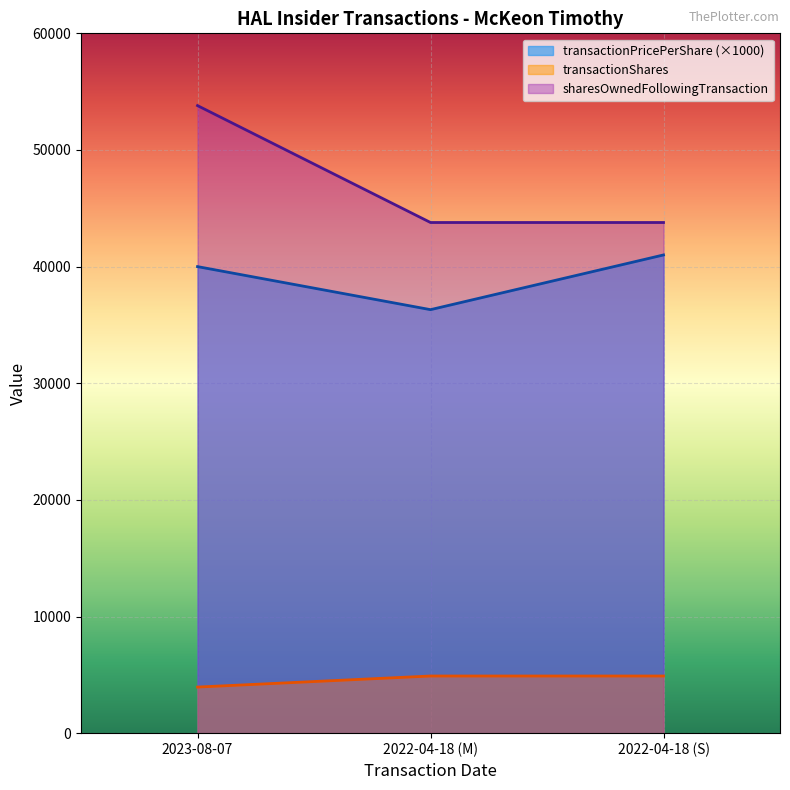

The sharesOwnedFollowingTransaction series shows 53803 at 2023-08-07. True or false?

True